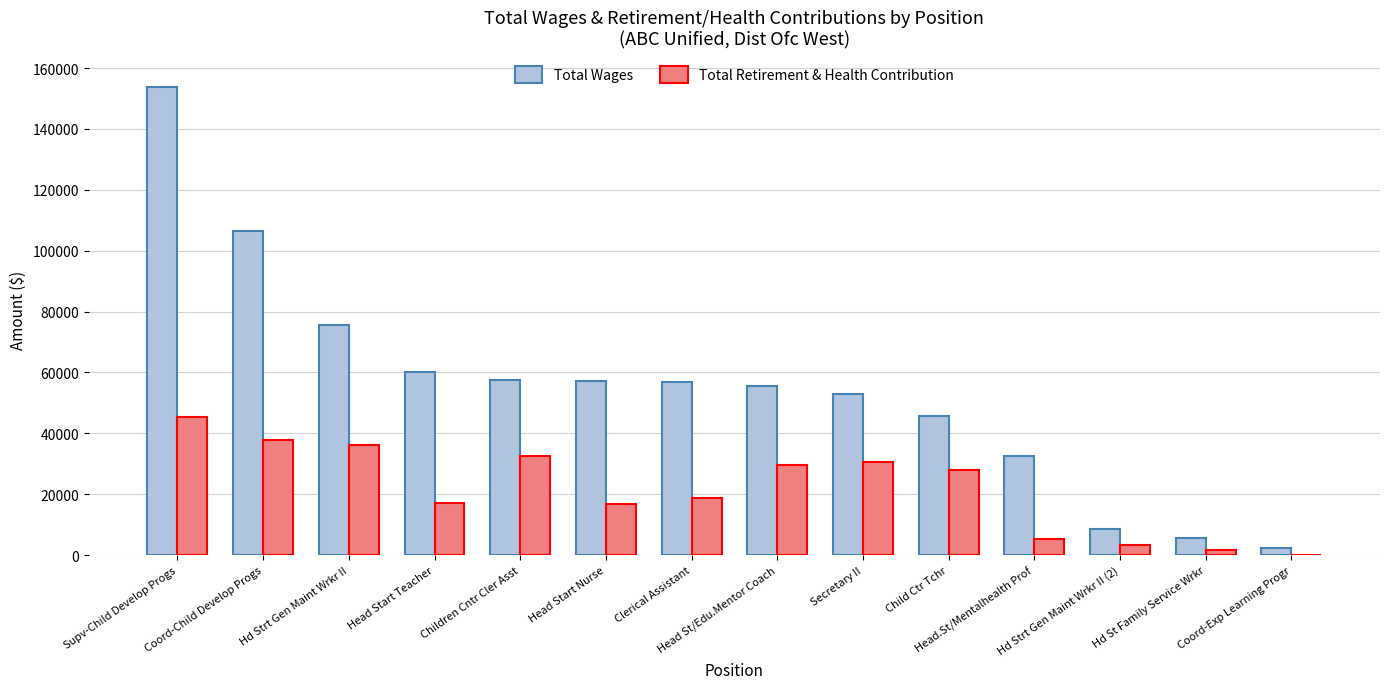

Reading left to right, list all the values displayed in this chart.

Total Wages: 153828	106545	75614	60199	57607	57241	56717	55571	52790	45779	32452	8589	5662	2223
Total Retirement & Health Contribution: 45458	37672	36096	17140	32505	16738	18908	29634	30582	28025	5146	3309	1682	0